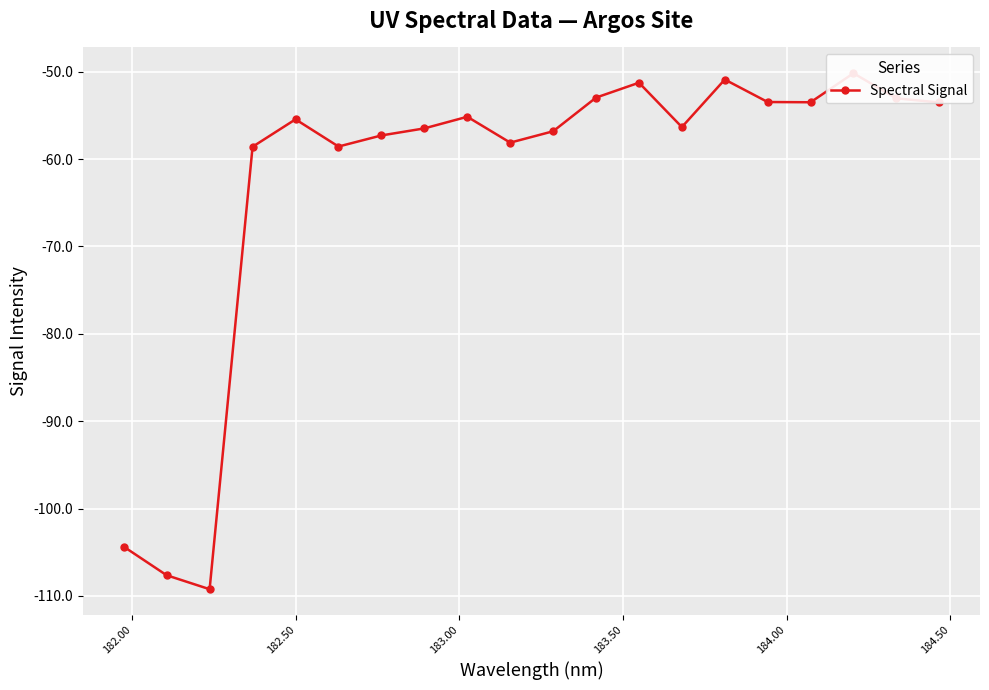

Is this an area chart (filled region under the line)?

No